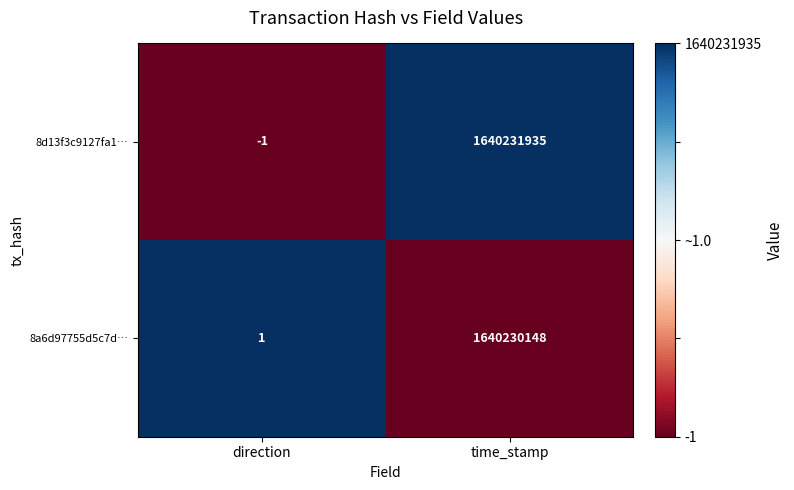

What is the total value across all series at direction?

0